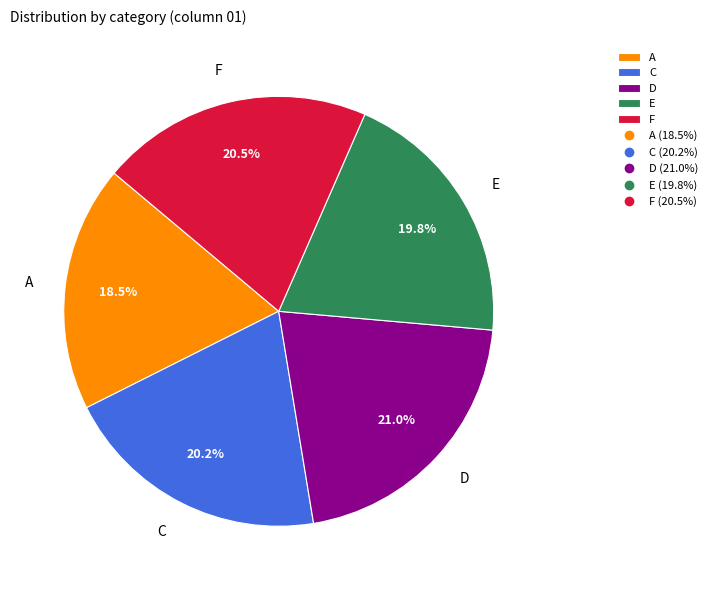

To the nearest percent, what percentage of the pie is C?

20%